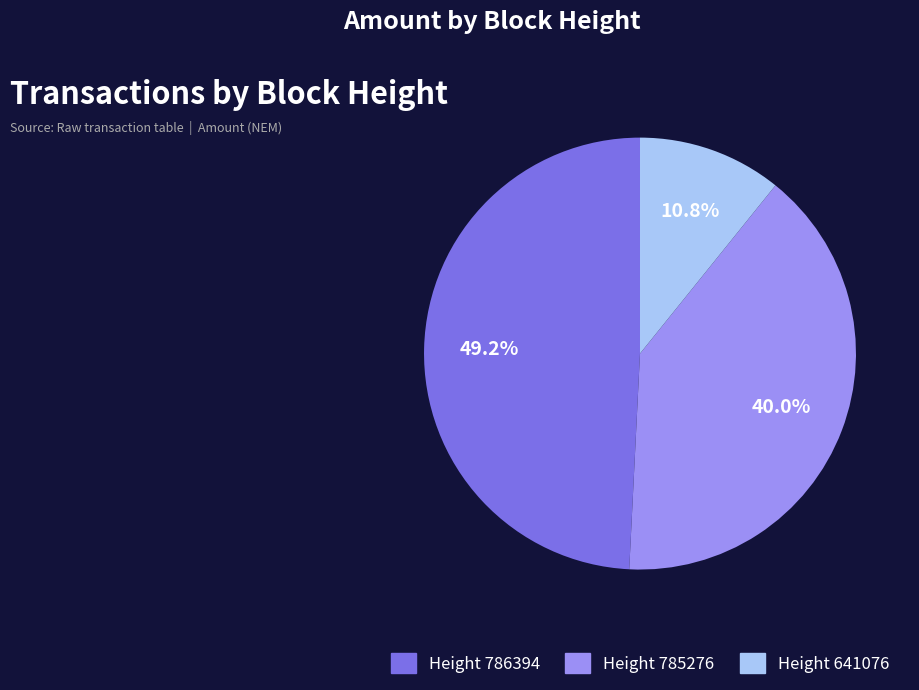

Which has a higher value, Height 786394 or Height 641076?

Height 786394